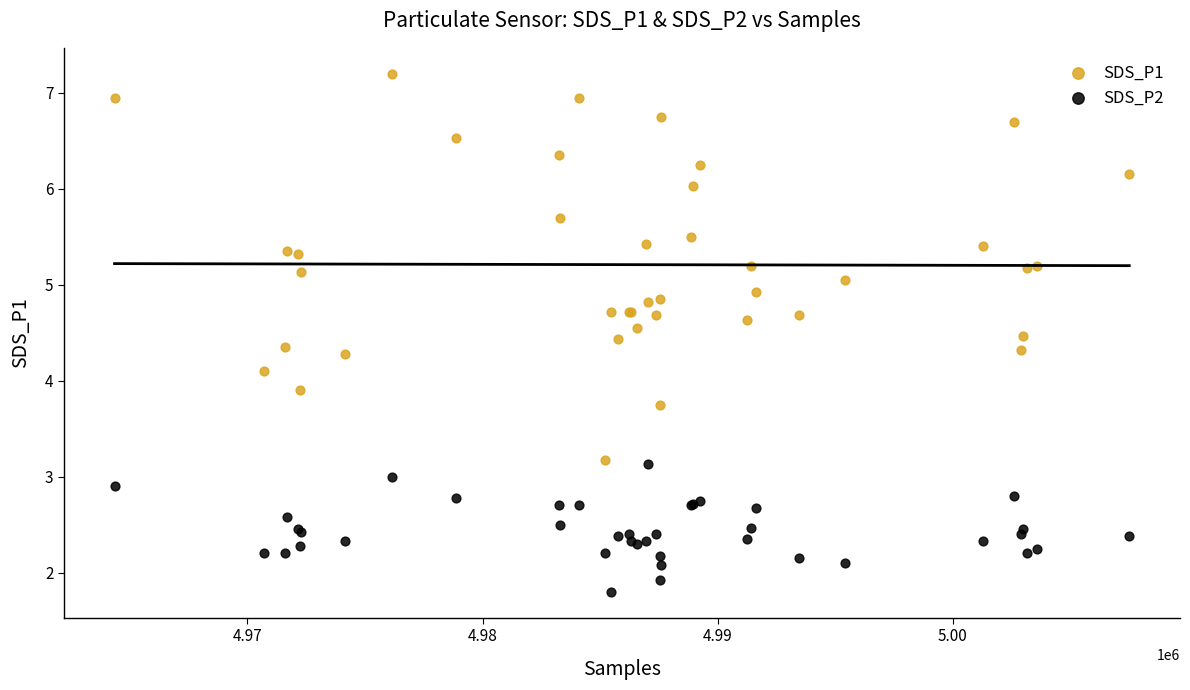

Which series reaches the minimum Y coordinate?

SDS_P2